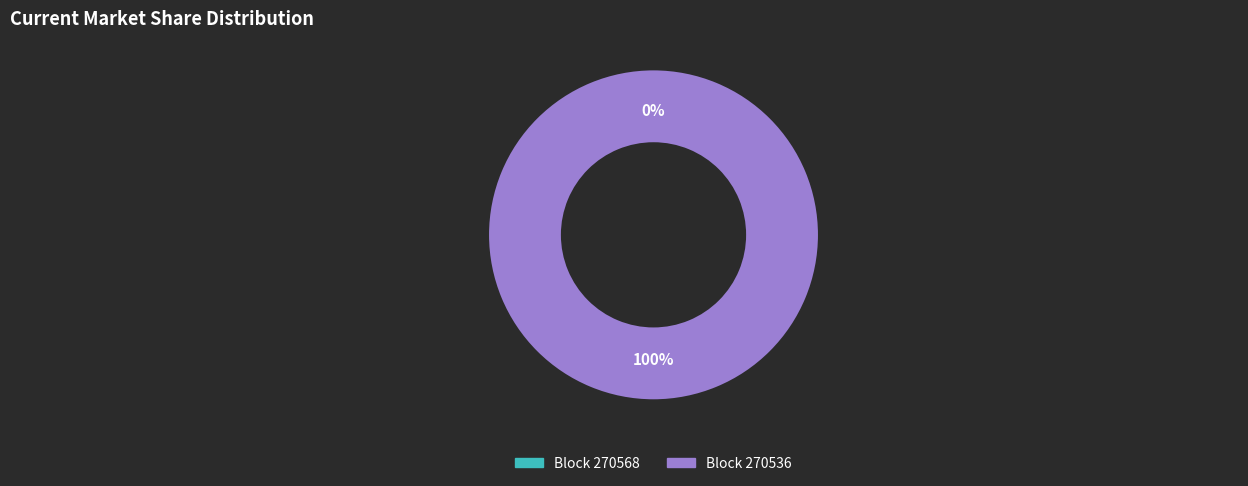

Which slice is the largest?

270536